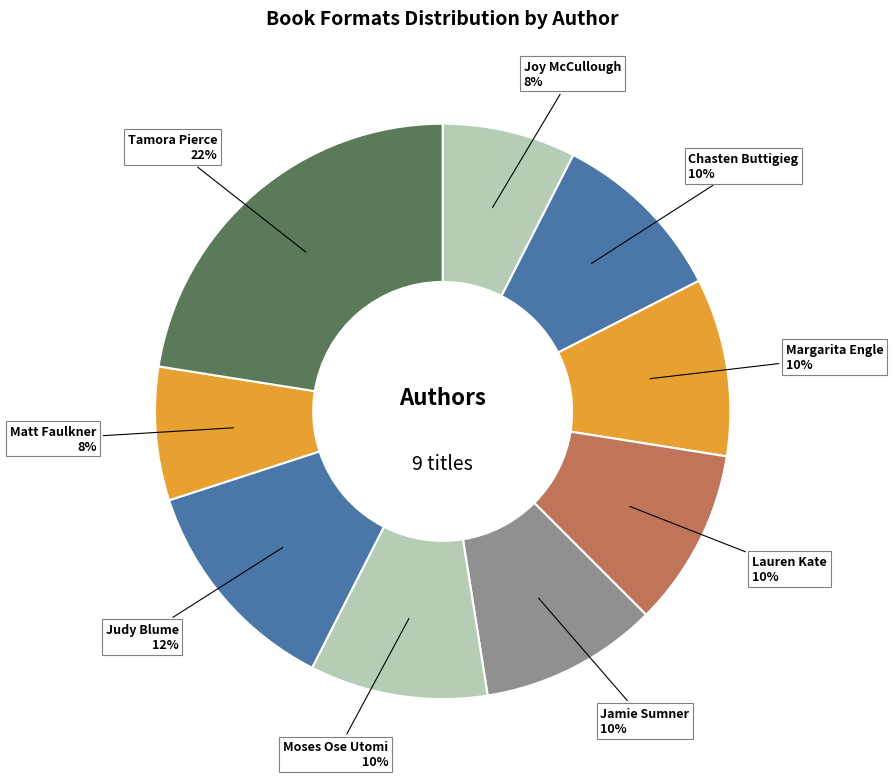

What is the largest slice in the pie chart?

Tamora Pierce